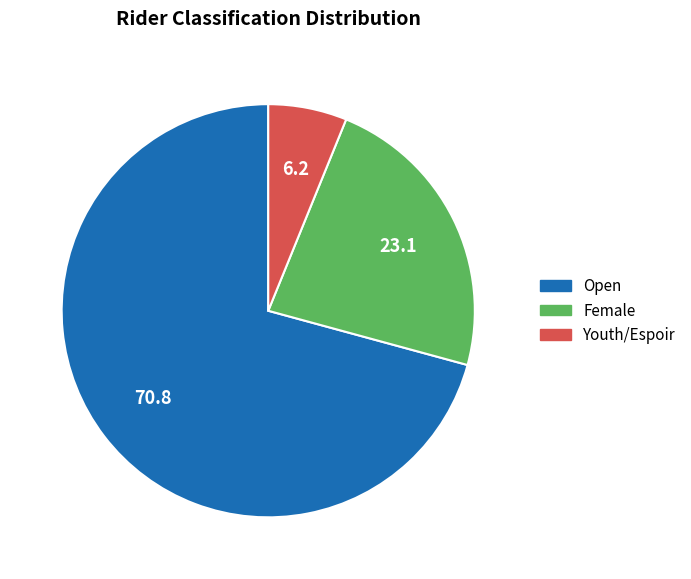

Count the number of slices in the pie.

3